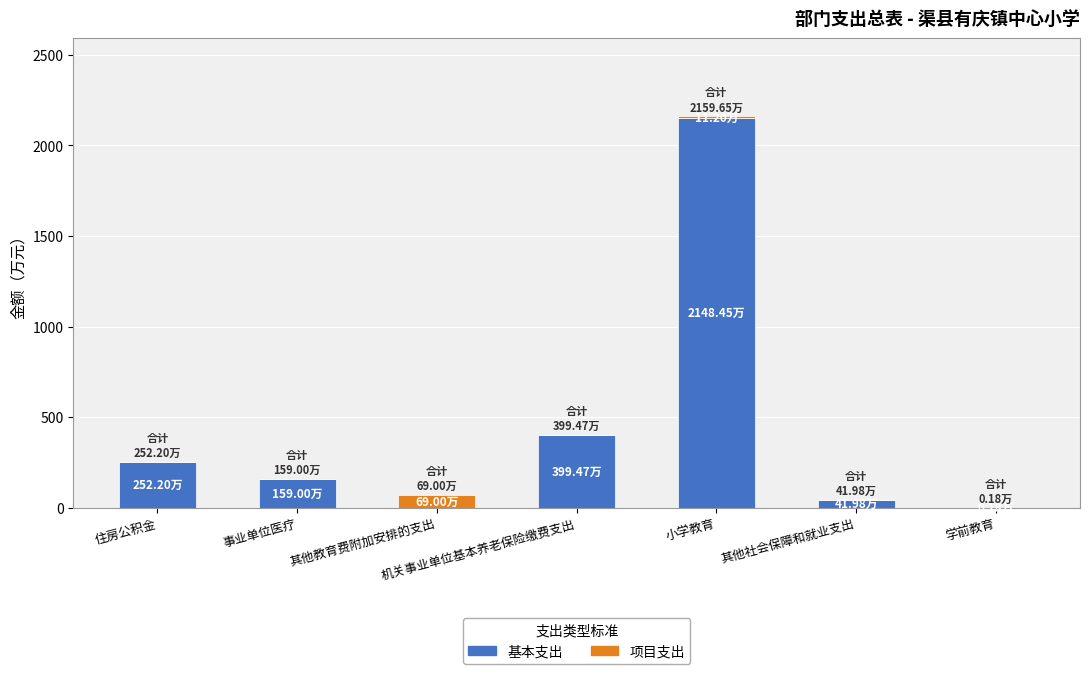

Does the chart contain stacked bars?

Yes